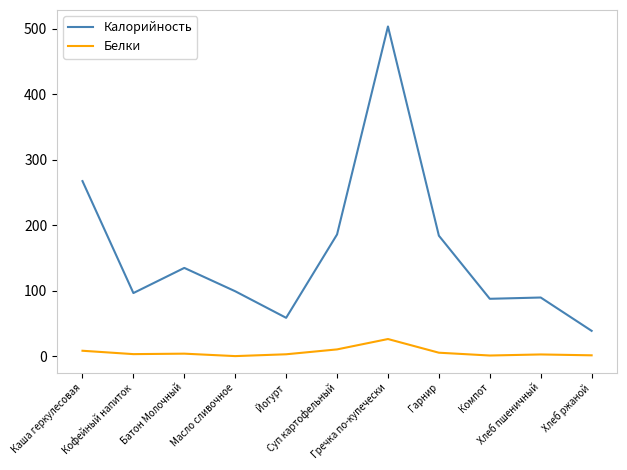

True or false: Белки and Калорийность intersect in this chart.

False